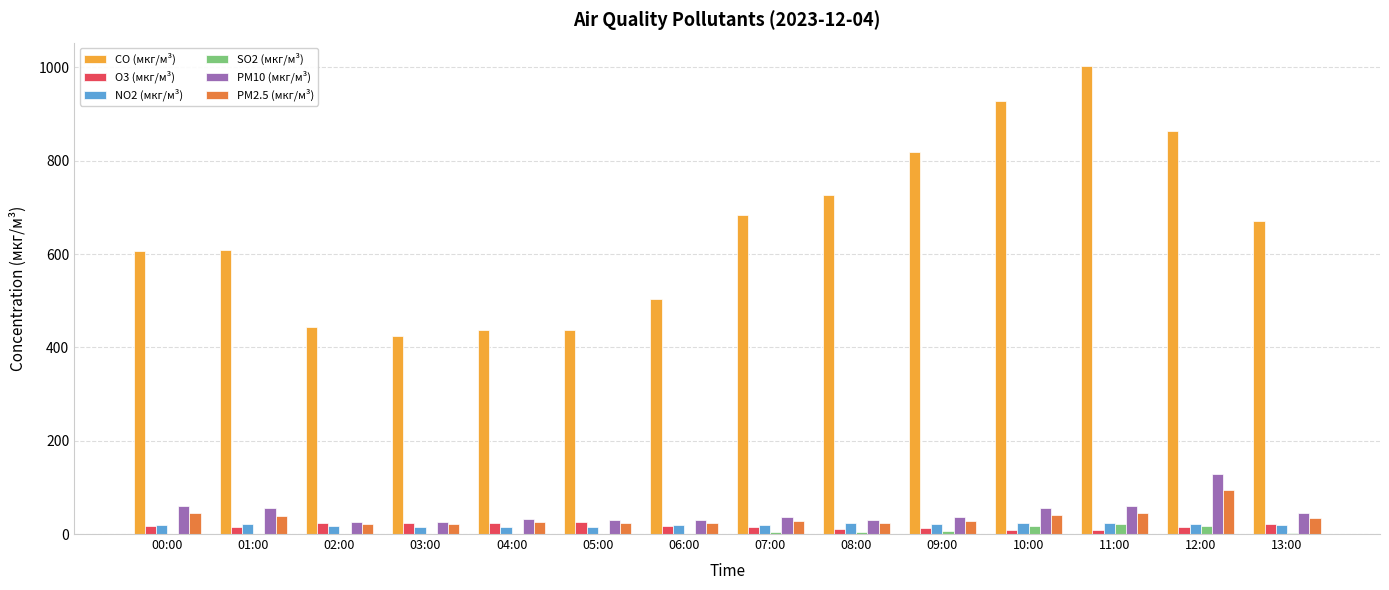

Between 01:00 and 08:00, which series saw the biggest shift?

CO (мкг/м³)